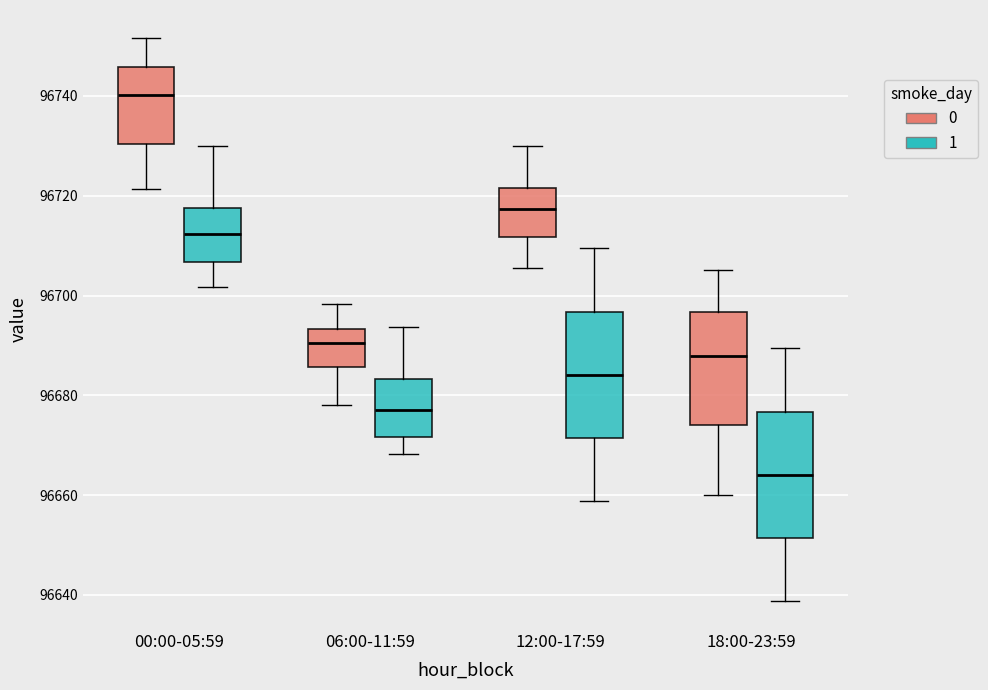

Reading left to right, transcribe this box plot: for each box, give where its median line is, the range the box spans, and where its two whiskers end, as read against the y-axis. The values are not printed on the chart, so give them approximately, as read against the axis.

00:00-05:59 (0): median 96740, box 96730 to 96746, whiskers 96722 to 96752
00:00-05:59 (1): median 96712, box 96706 to 96718, whiskers 96702 to 96730
06:00-11:59 (0): median 96690, box 96686 to 96694, whiskers 96678 to 96698
06:00-11:59 (1): median 96678, box 96672 to 96684, whiskers 96668 to 96694
12:00-17:59 (0): median 96718, box 96712 to 96722, whiskers 96706 to 96730
12:00-17:59 (1): median 96684, box 96672 to 96696, whiskers 96658 to 96710
18:00-23:59 (0): median 96688, box 96674 to 96696, whiskers 96660 to 96706
18:00-23:59 (1): median 96664, box 96652 to 96676, whiskers 96638 to 96690